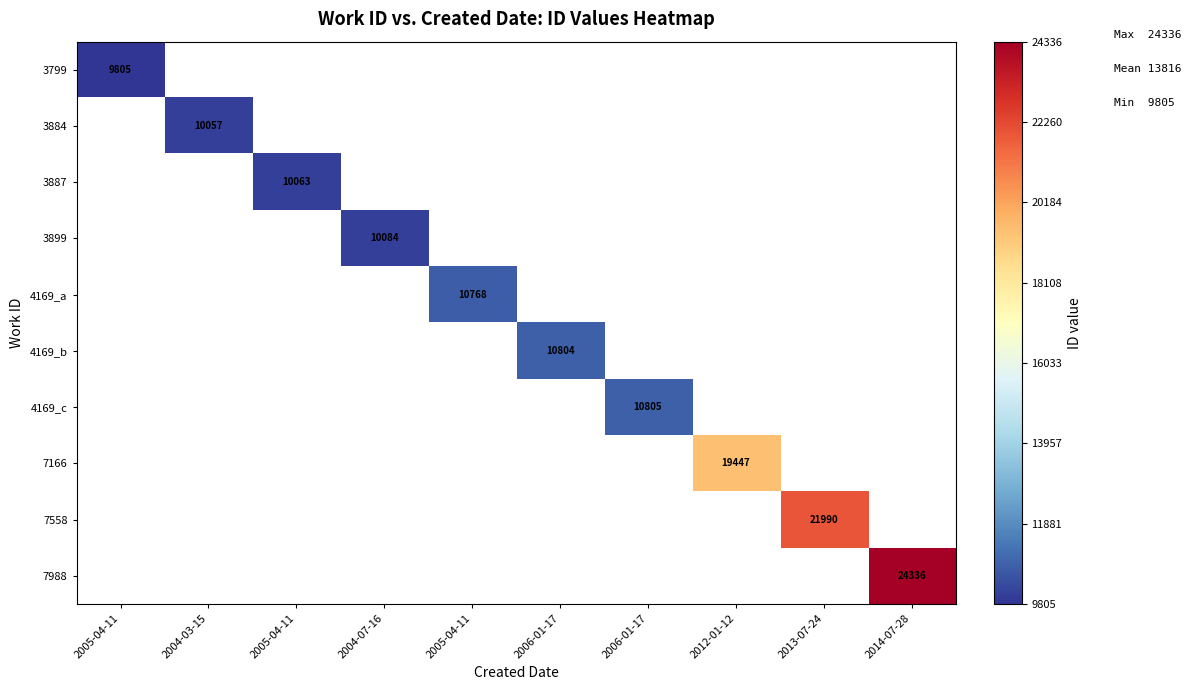

Is the value of 3887 at 2005-04-11 greater than the value of 7558 at 2014-07-28?

No